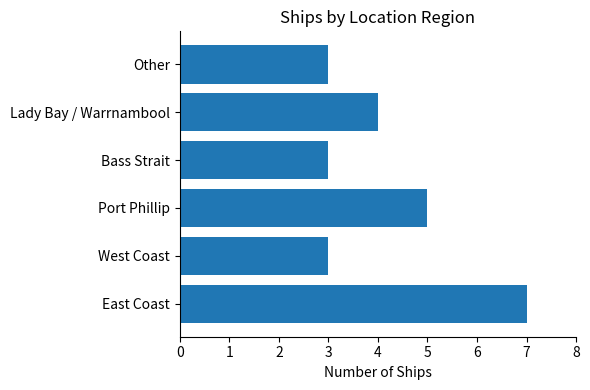

What is the average value?

4